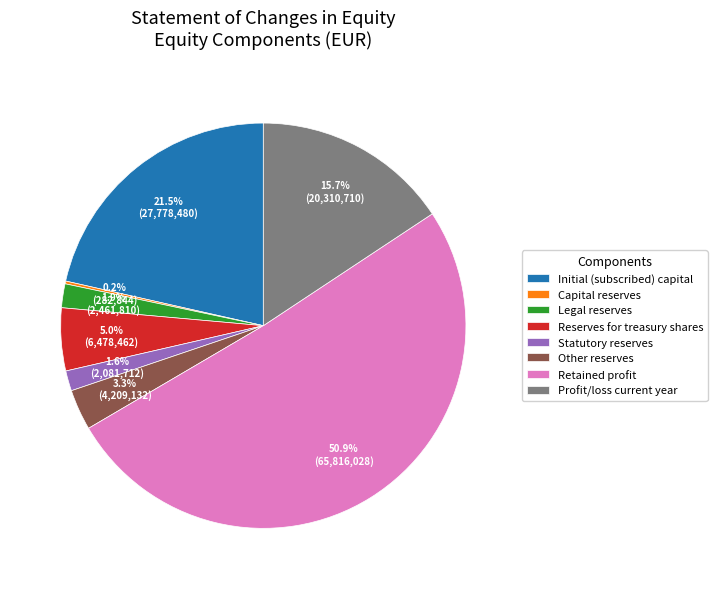

To the nearest percent, what percentage of the pie is Statutory reserves?

2%